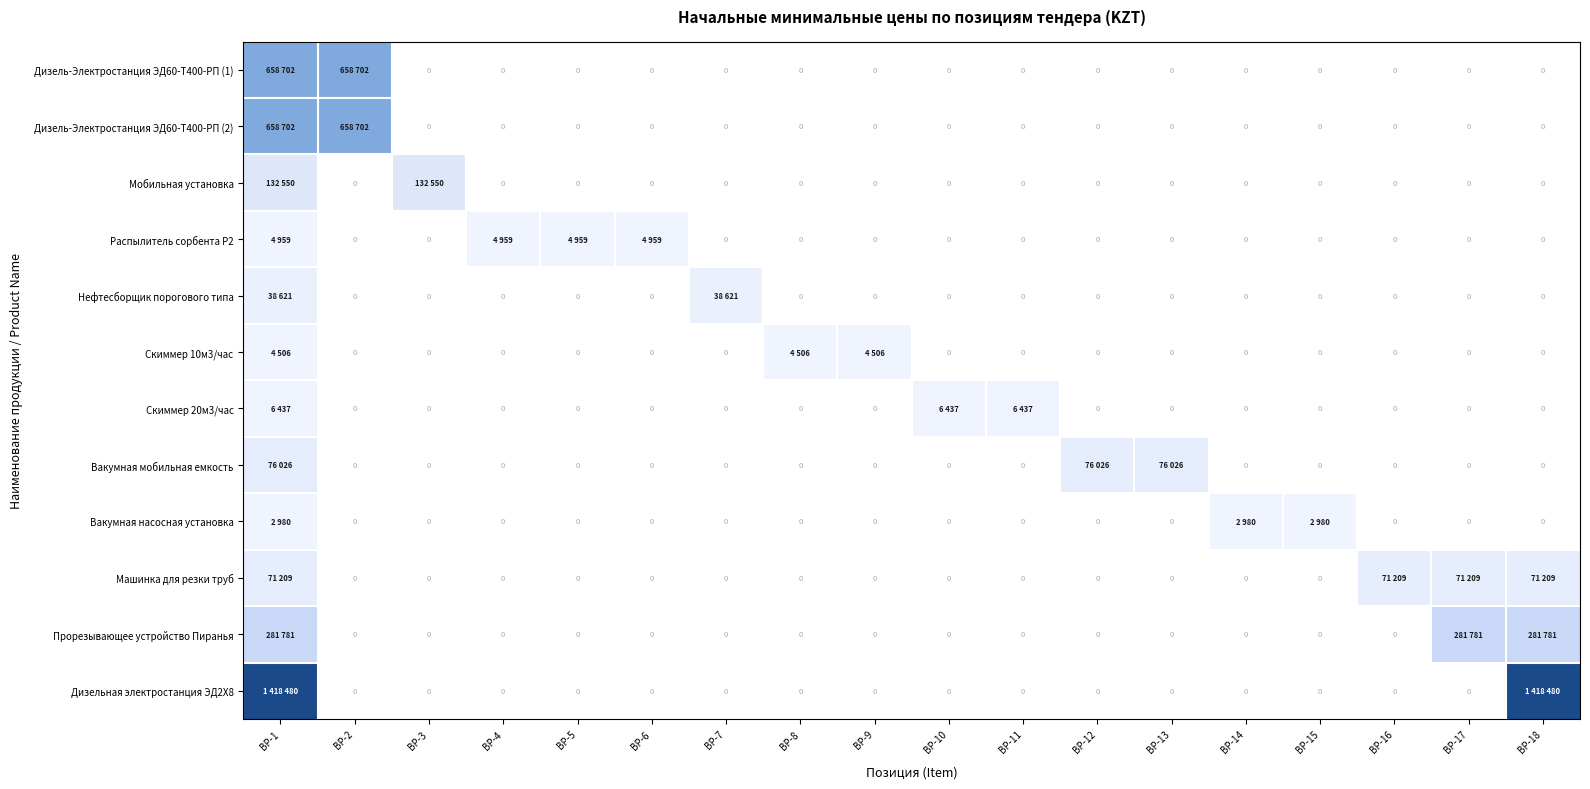

Is the value of Дизельная электростанция ЭД2Х8 at ВР-12 greater than the value of Дизель-Электростанция ЭД60-Т400-РП (2) at ВР-16?

No